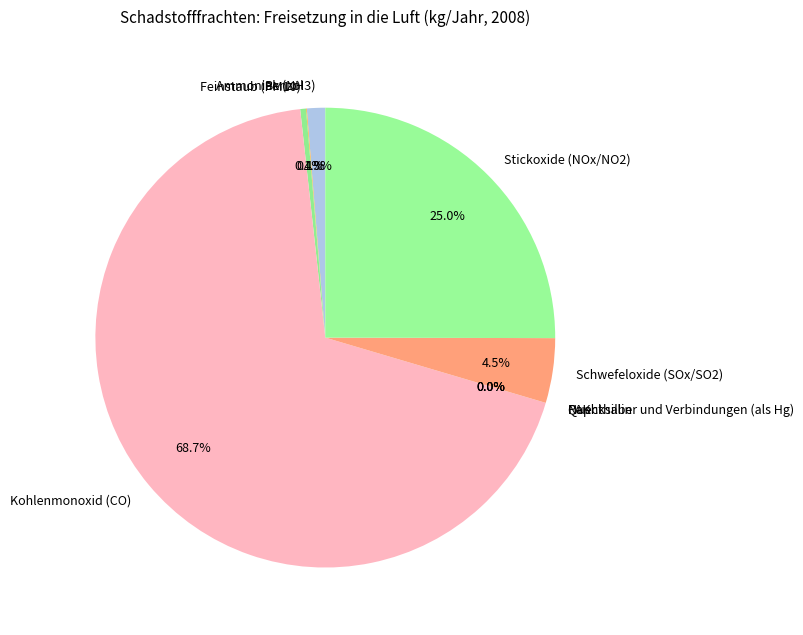

Which category accounts for the majority?

Kohlenmonoxid (CO)